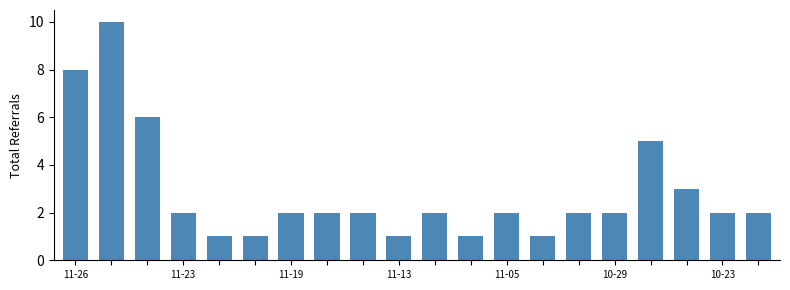

What is the smallest value displayed?

1